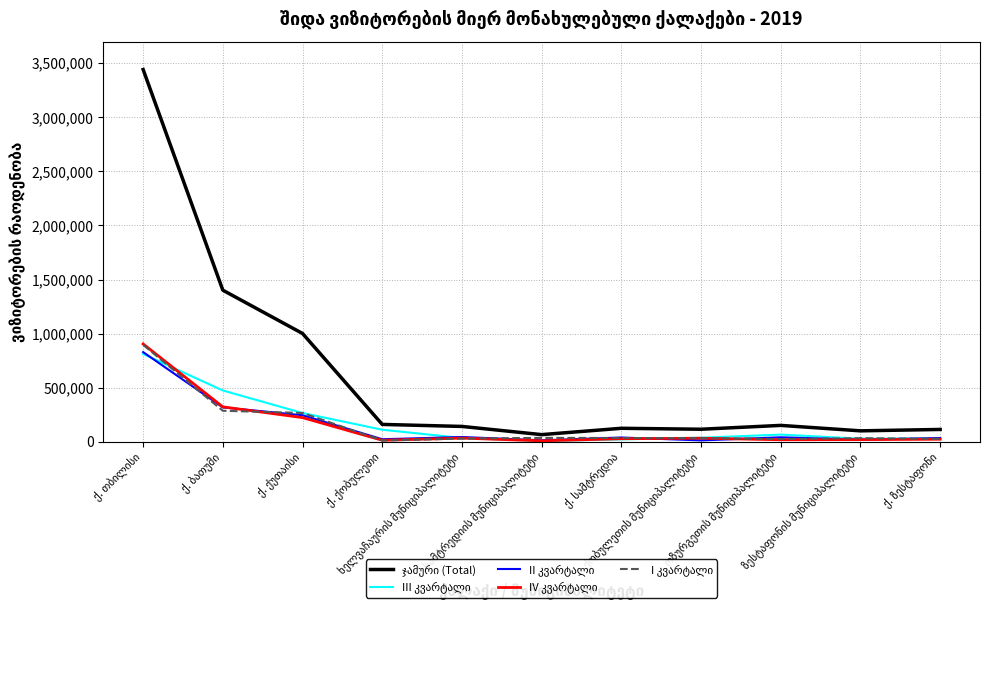

Reading right to left, list all the values displayed in this chart.

ჯამური (Total): 113972	101091	151465	115934	124637	66096	141847	160503	1001370	1401766	3442299
III კვარტალი: 29028	28379	66268	37291	22156	7306	34647	111387	265964	474389	811694
II კვარტალი: 34427	19095	41307	12652	39401	13670	43915	23426	245465	317855	829413
IV კვარტალი: 23511	20212	18626	32746	28247	8922	33907	13971	223361	322789	904897
I კვარტალი: 27006	33404	25264	33245	34833	36198	29378	11719	266581	286733	896295